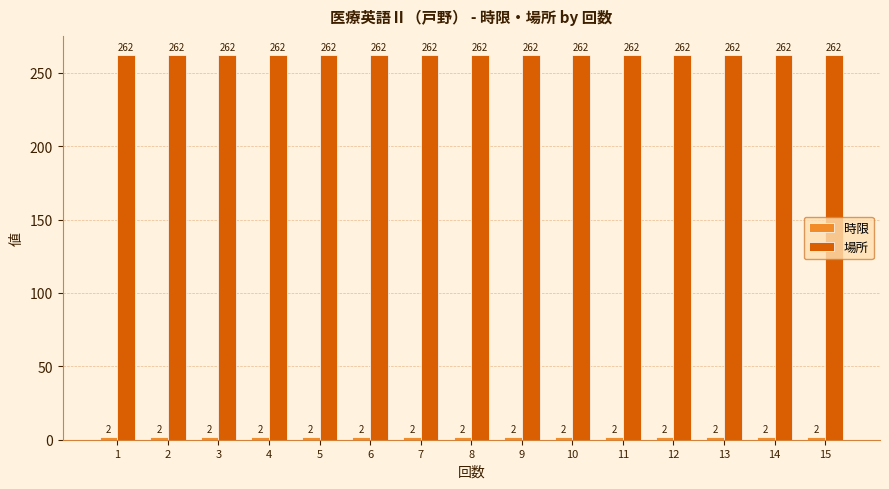

How many bars are there in total?

30